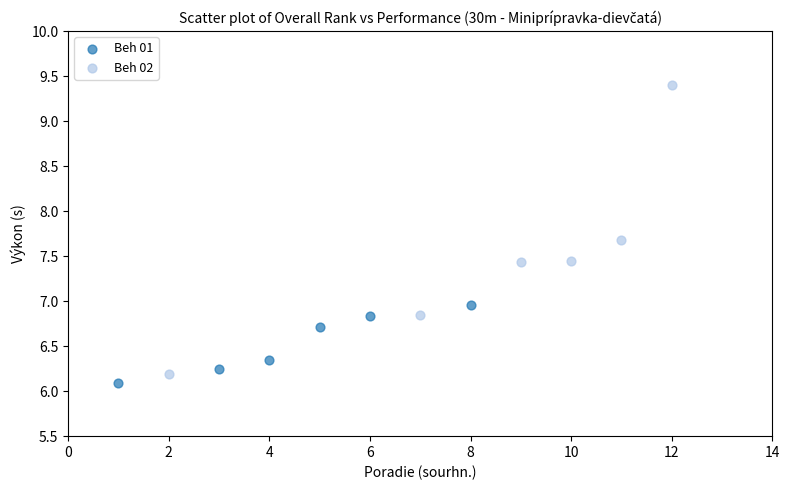

What are all the series names shown in the legend?

Beh 01, Beh 02